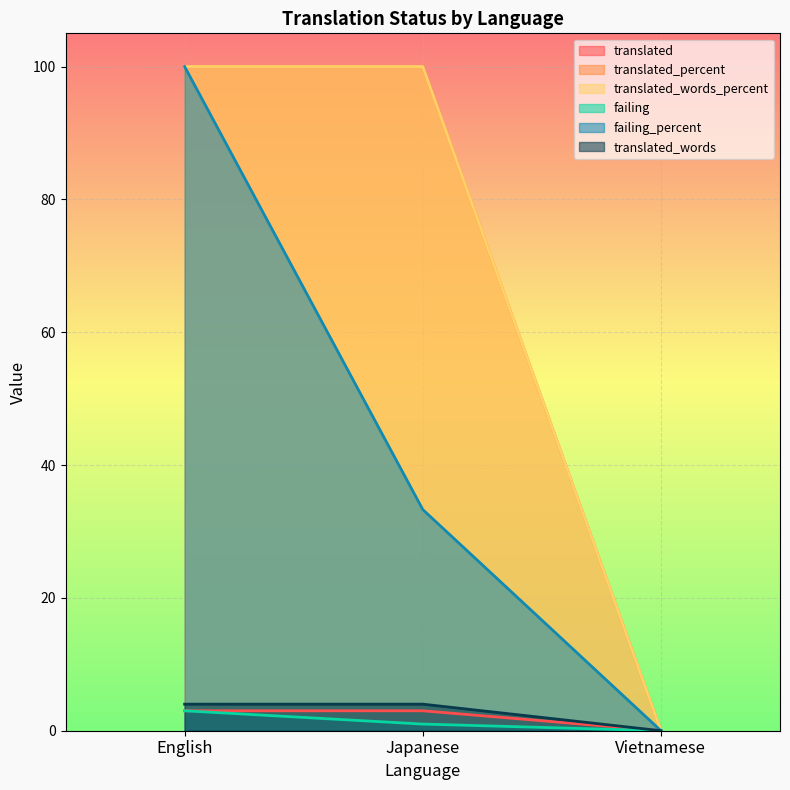

The value of translated_words at Japanese is 4.0. True or false?

True